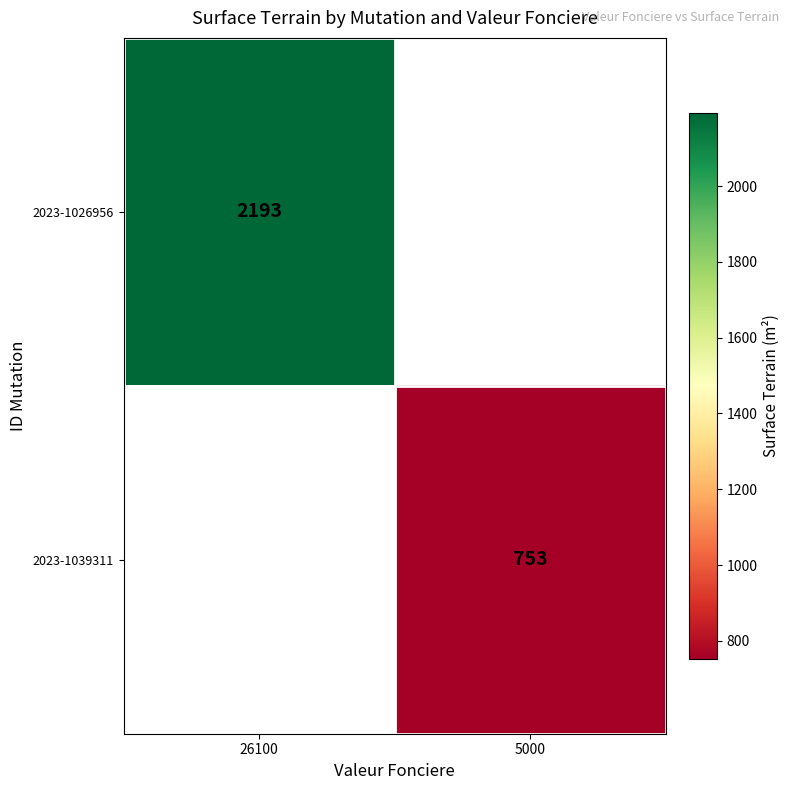

The value of 2023-1026956 at 26100 is 1505. True or false?

False